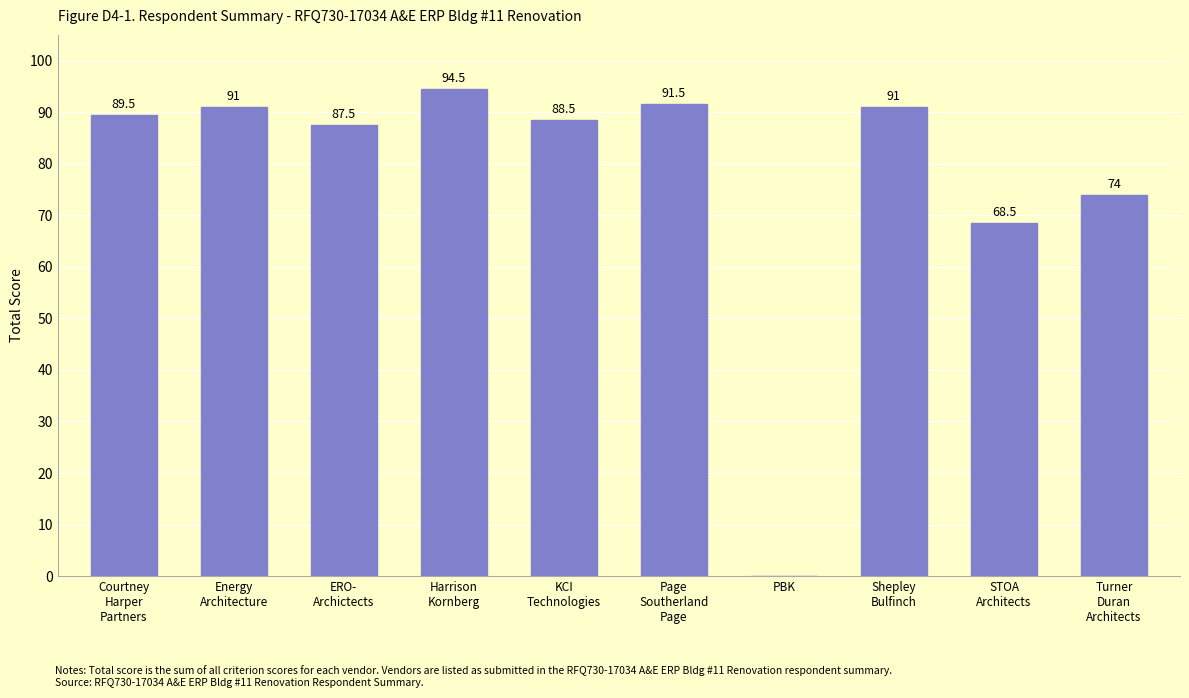

The chart shows a value of 0.0 at PBK. True or false?

True